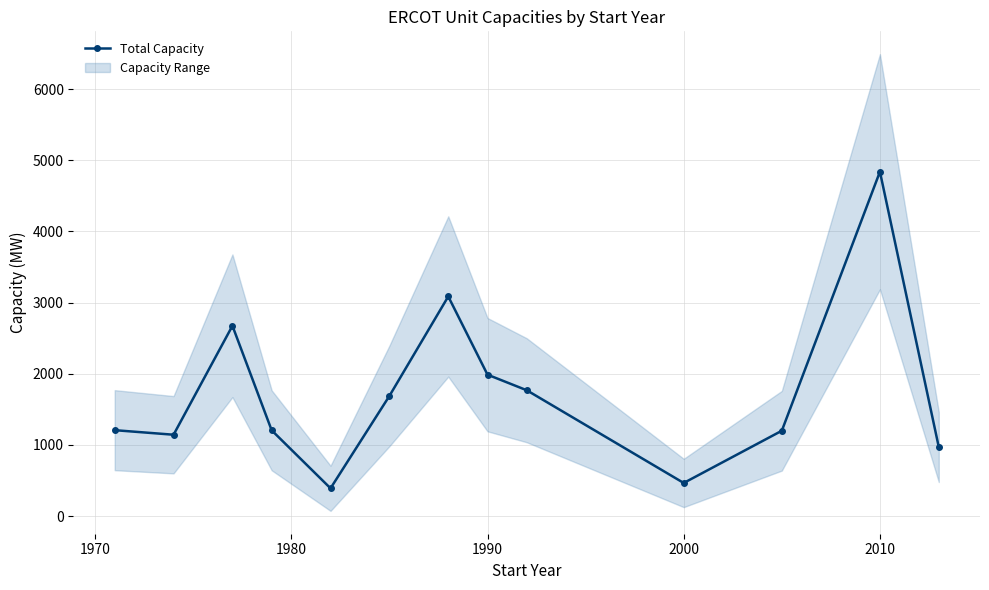

How many interior local valleys (lower than both neighbors) does the data have?

3